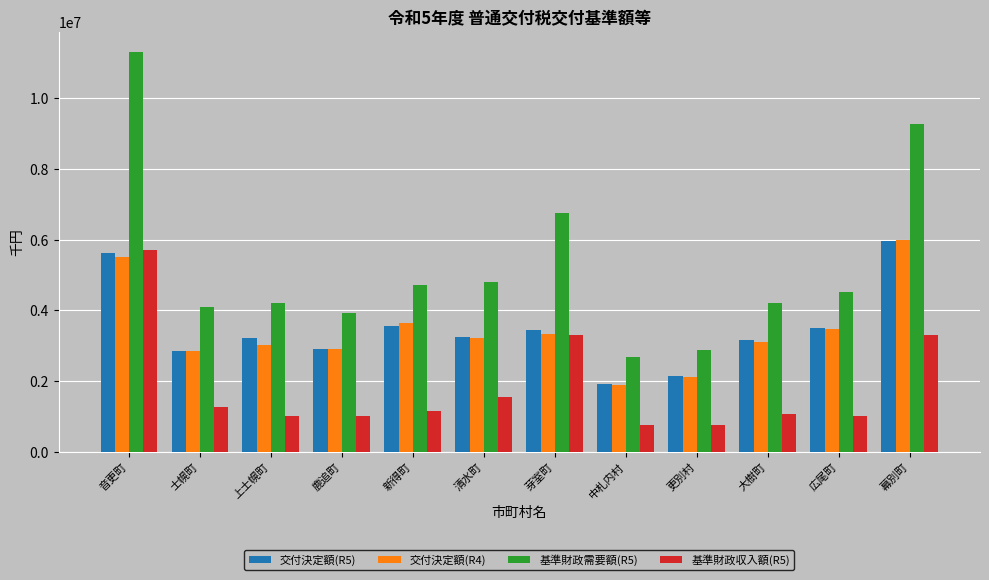

What is the average value of the 基準財政収入額(R5) series?

1817679